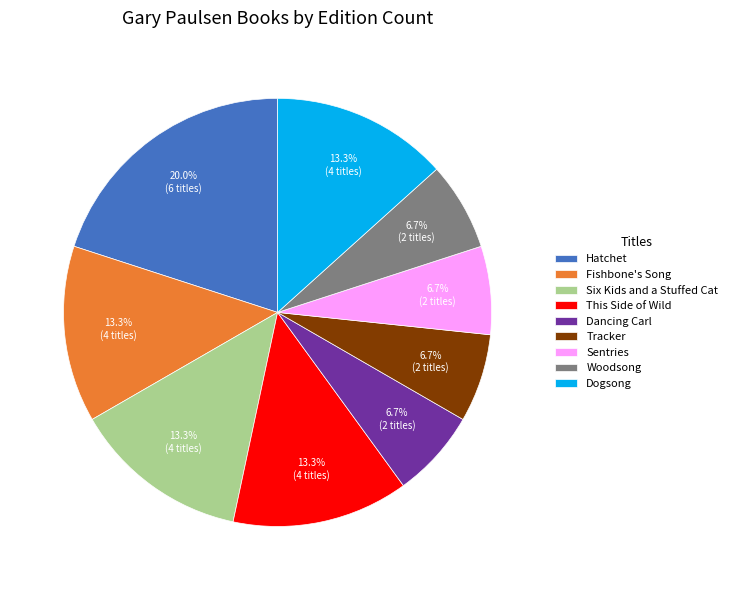

Which slice is the largest?

Hatchet